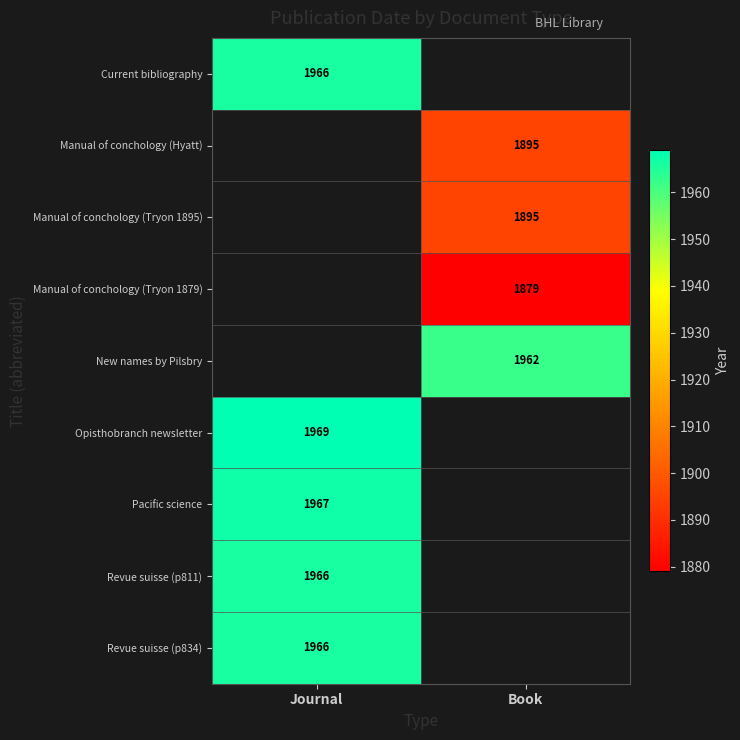

The value of Pacific science at Journal is 1967. True or false?

True